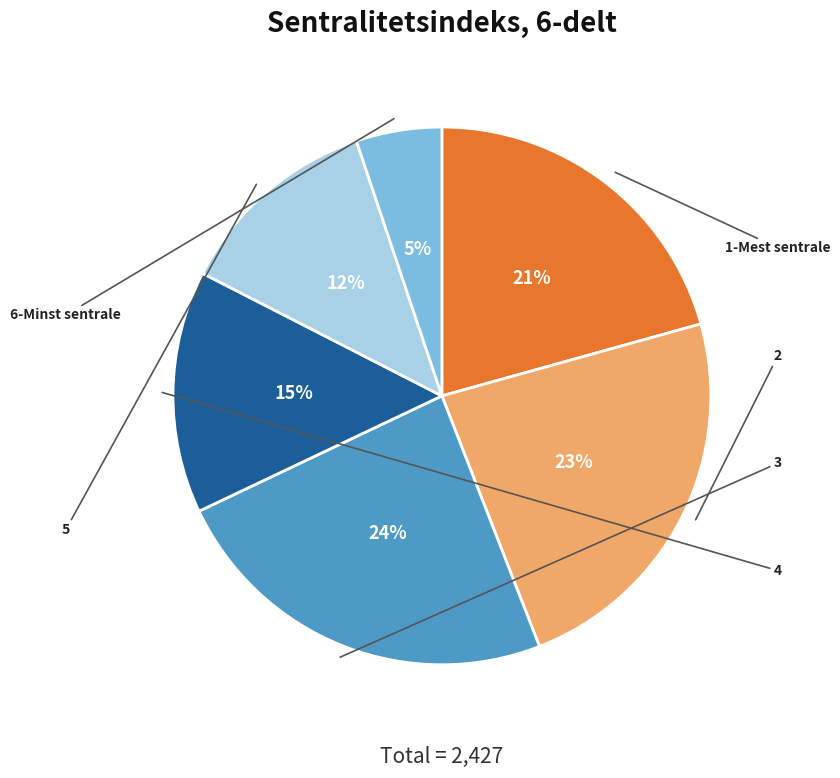

What is the change in value from 1-Mest sentrale to 3?

+77